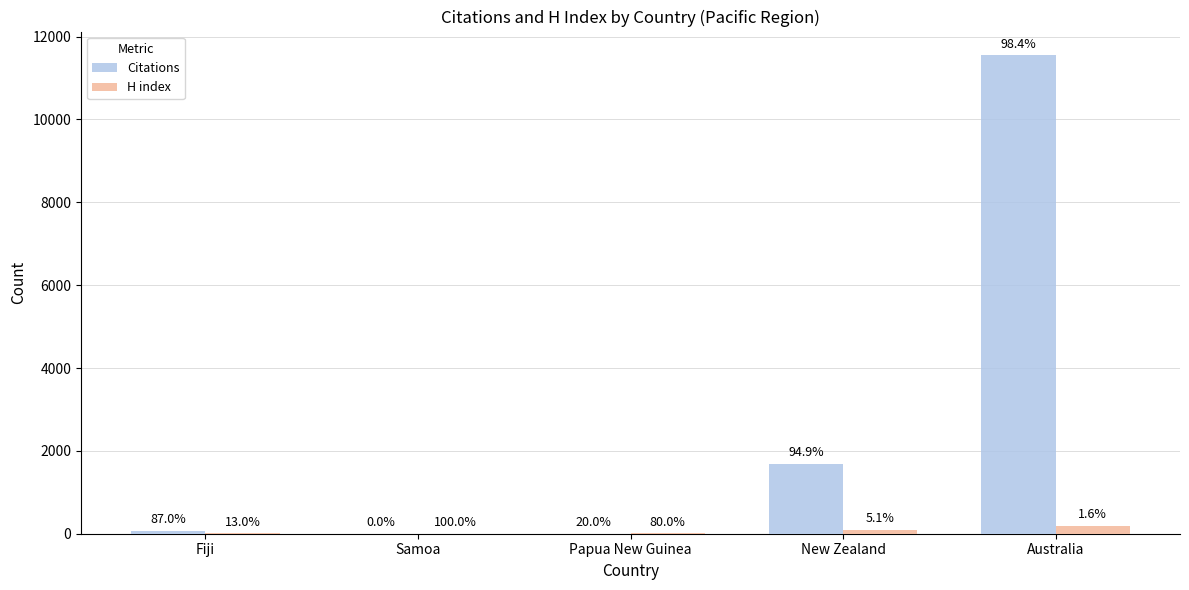

At which label is Citations closest to 5772?

New Zealand